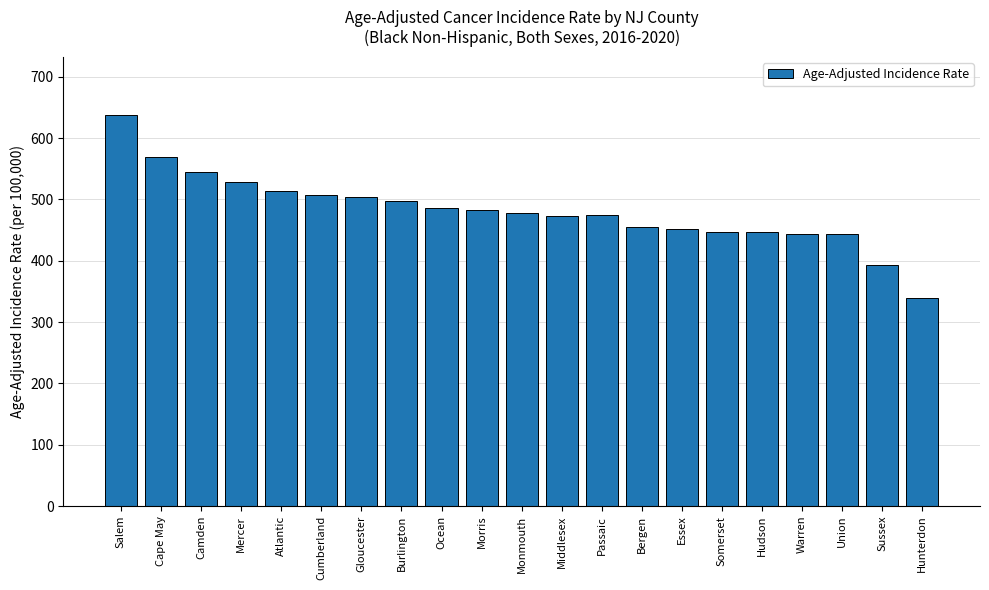

The chart shows a value of 478.2 at Monmouth. True or false?

True